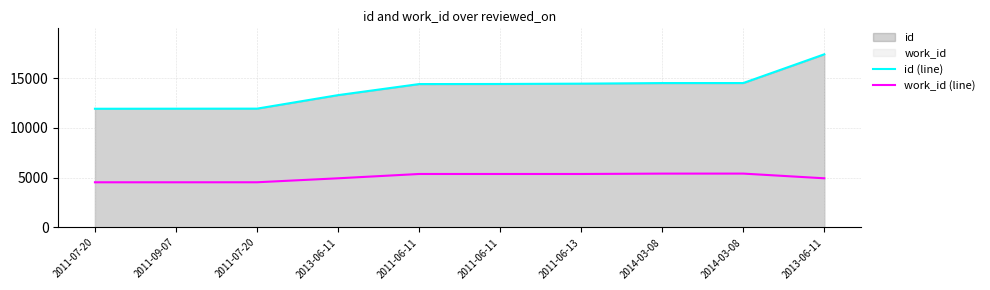

True or false: id (line) and work_id (line) cross at least once.

False